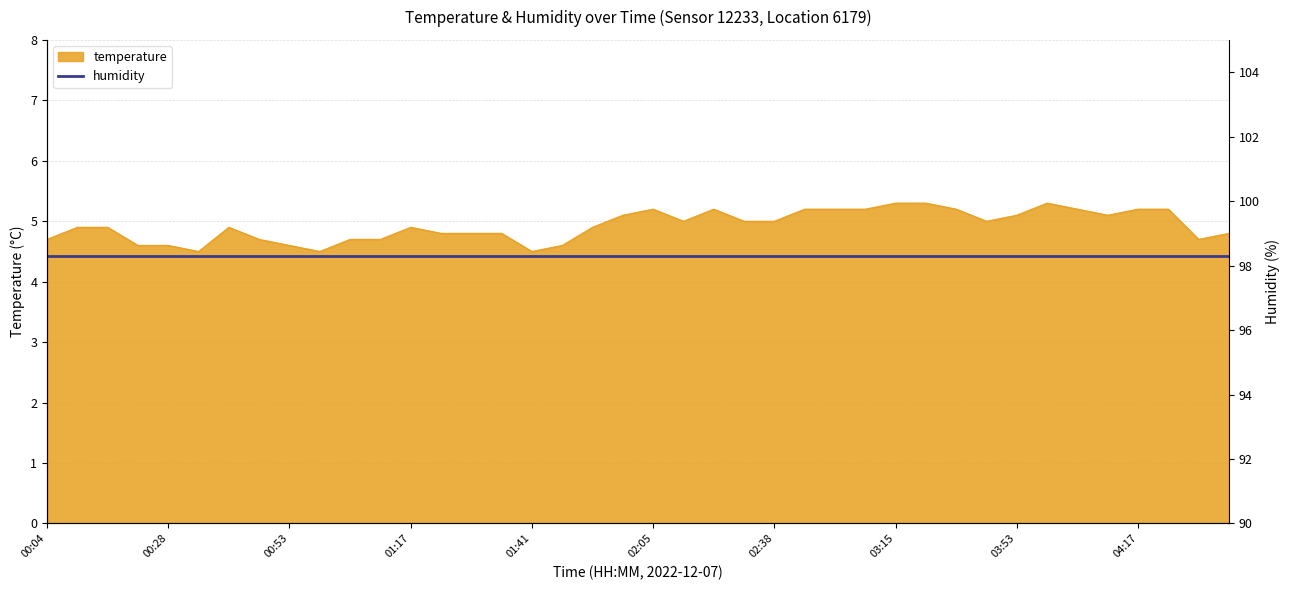

What is the label of the 14th point from the right?

02:50